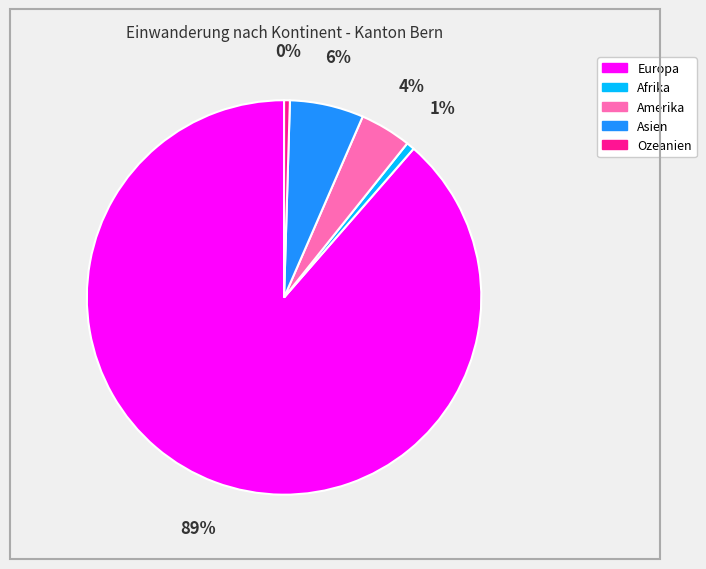

Is it true that Europa is 99% of the pie?

False